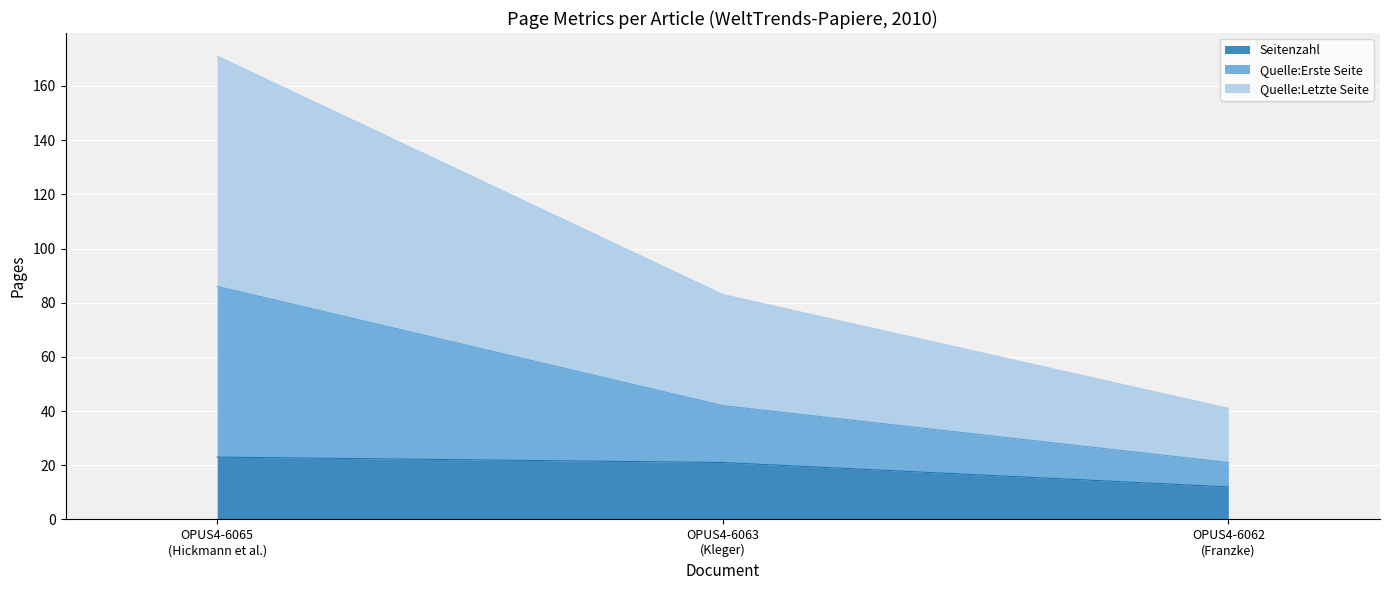

What is the smallest value displayed?

12